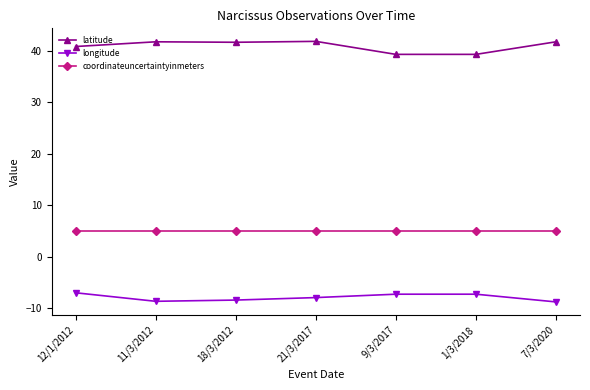

Is the value of latitude at 1/3/2018 greater than the value of longitude at 9/3/2017?

Yes